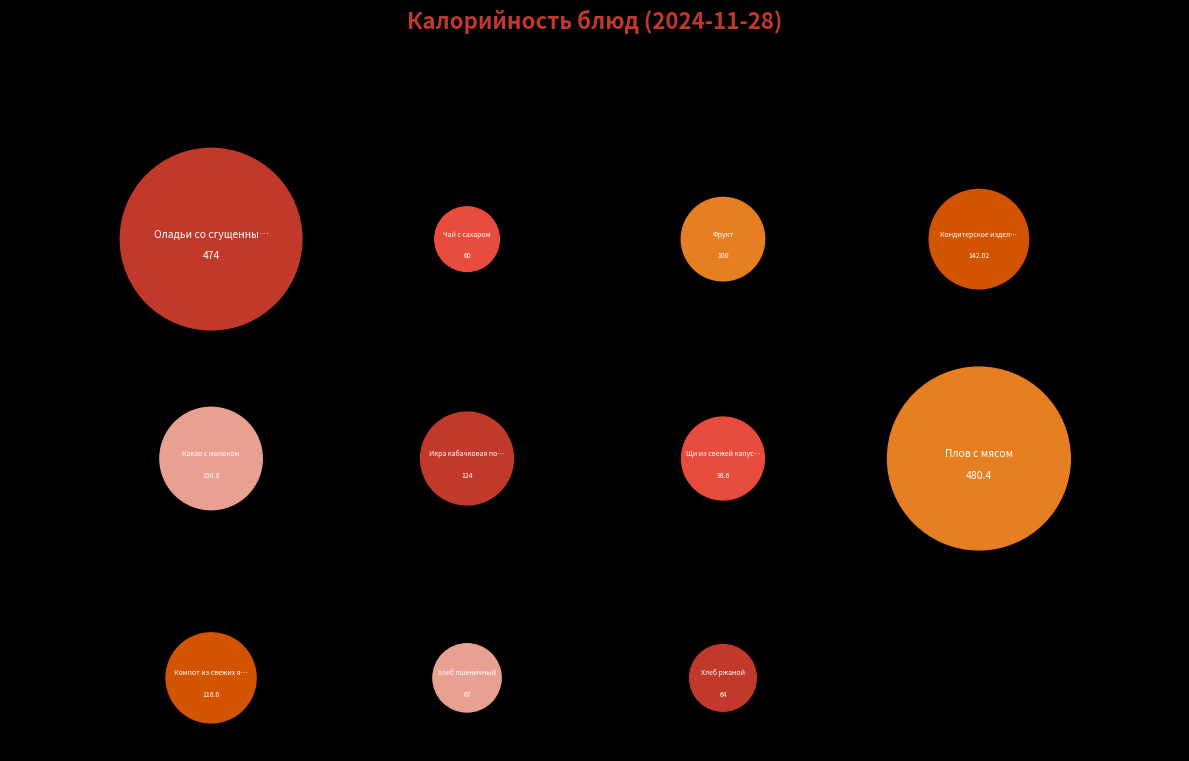

The Хлеб ржаной slice represents 16% of the pie. True or false?

False